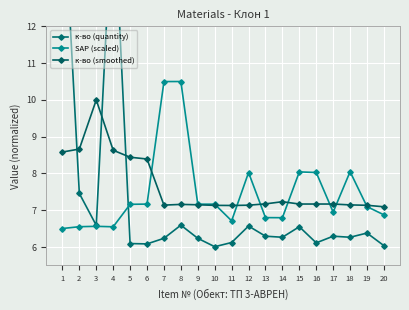

What is the sum of the SAP (scaled) values at 17 and 5?

14.1